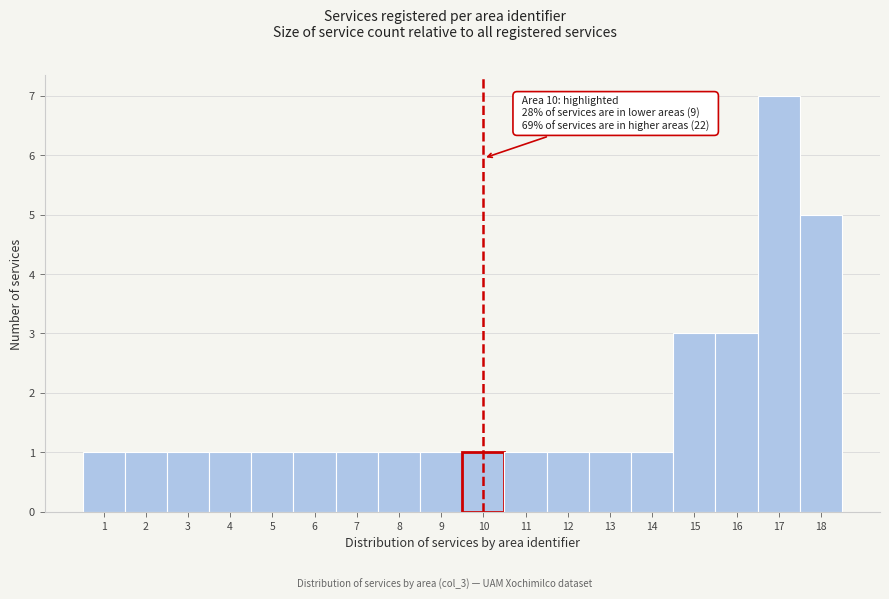

Over which range of the x-axis is the bar tallest?

16.5 to 17.5